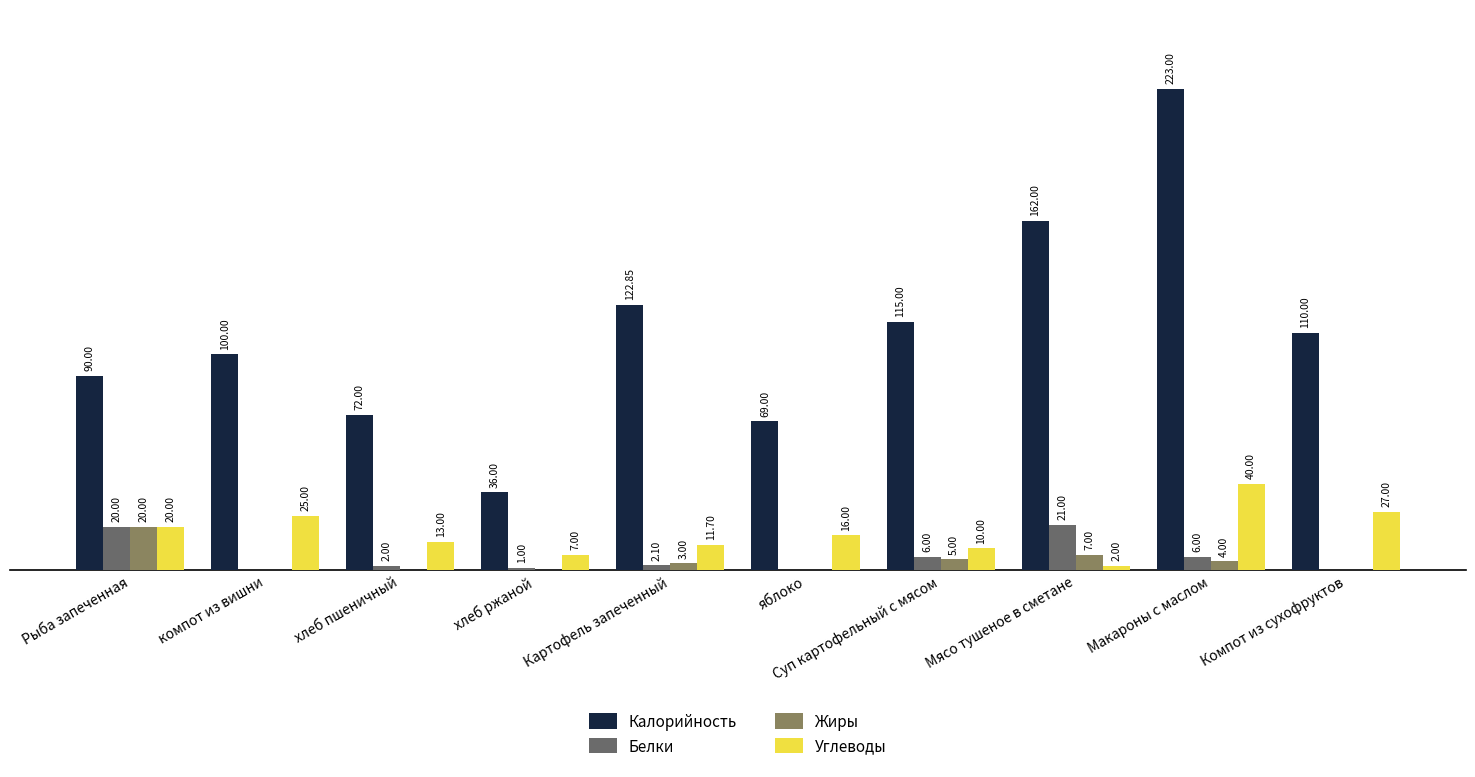

At which label does Белки first exceed 2?

Рыба запеченная